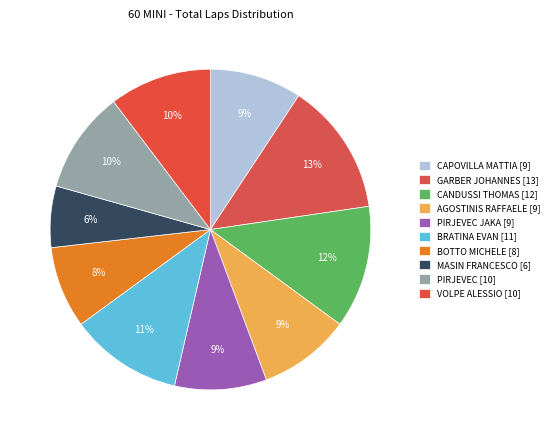

To the nearest percent, what is the average slice percentage?

10%